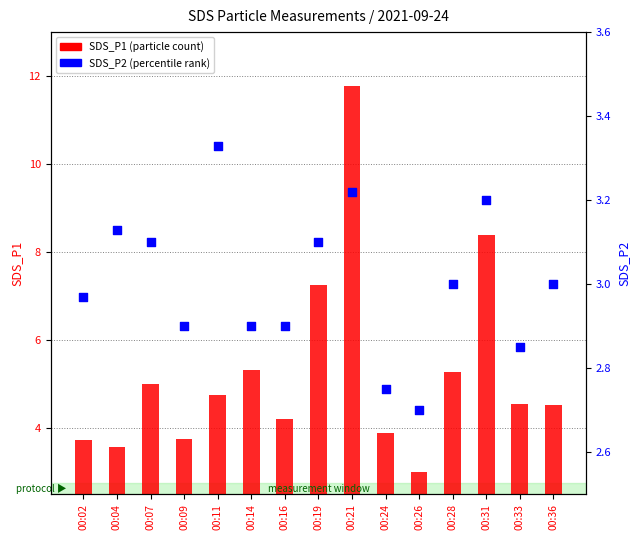

At which category is the sum across all series the highest?

00:21